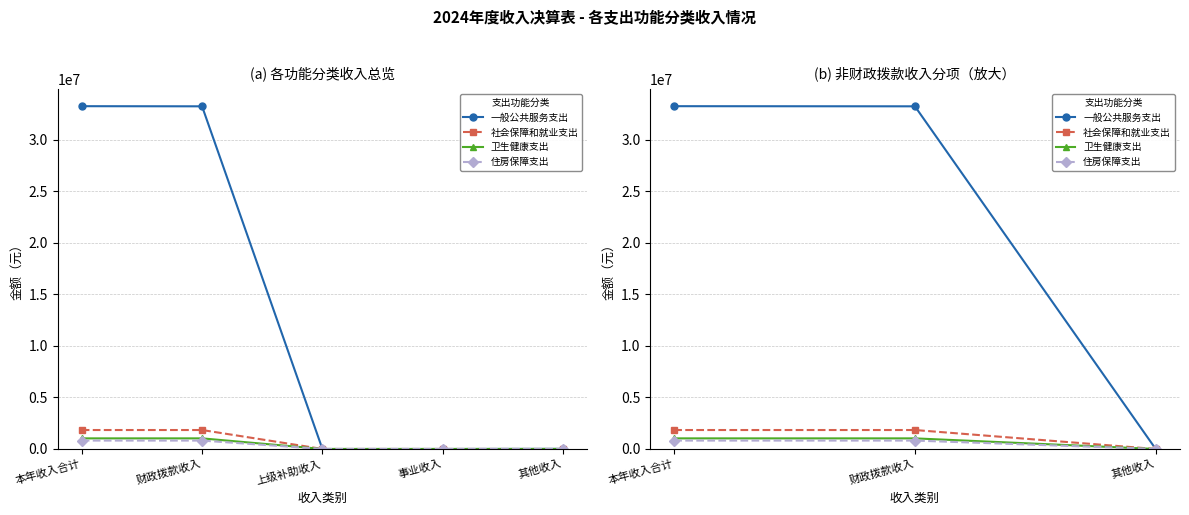

The value of 社会保障和就业支出 at 财政拨款收入 is 3002560.3. True or false?

False